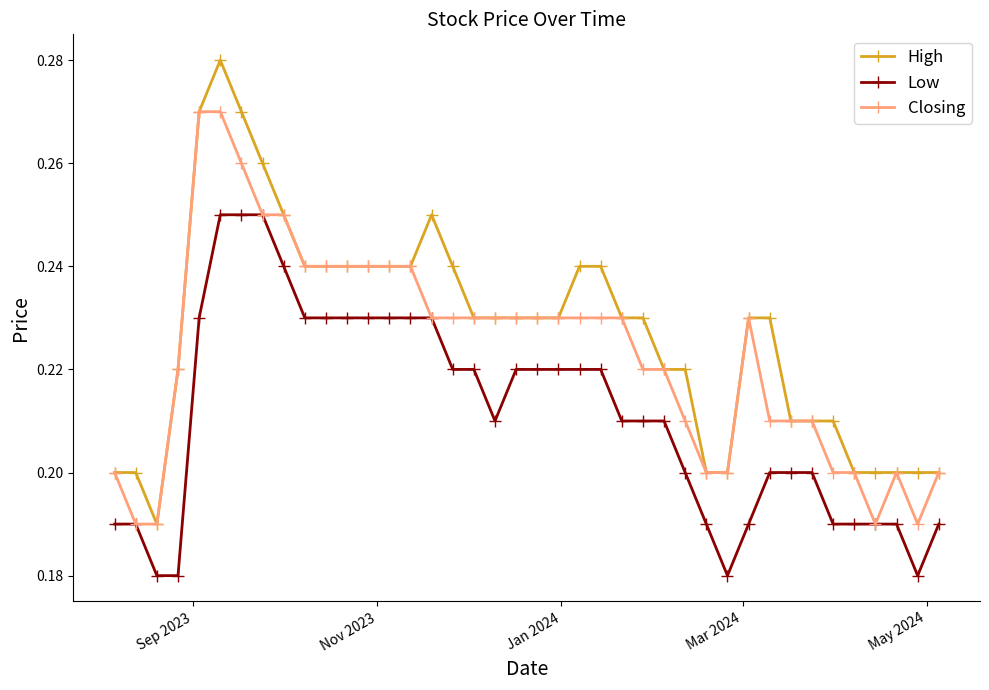

How many Low values are between 0 and 1?

40